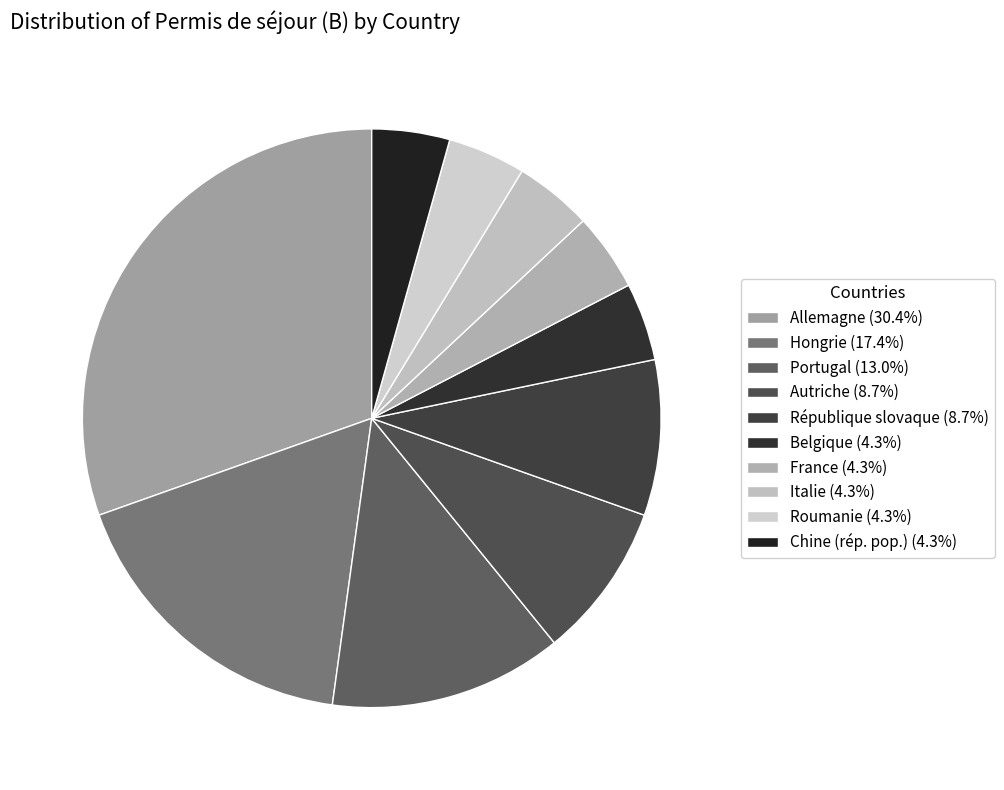

What portion of the pie excludes Belgique?

95.7%